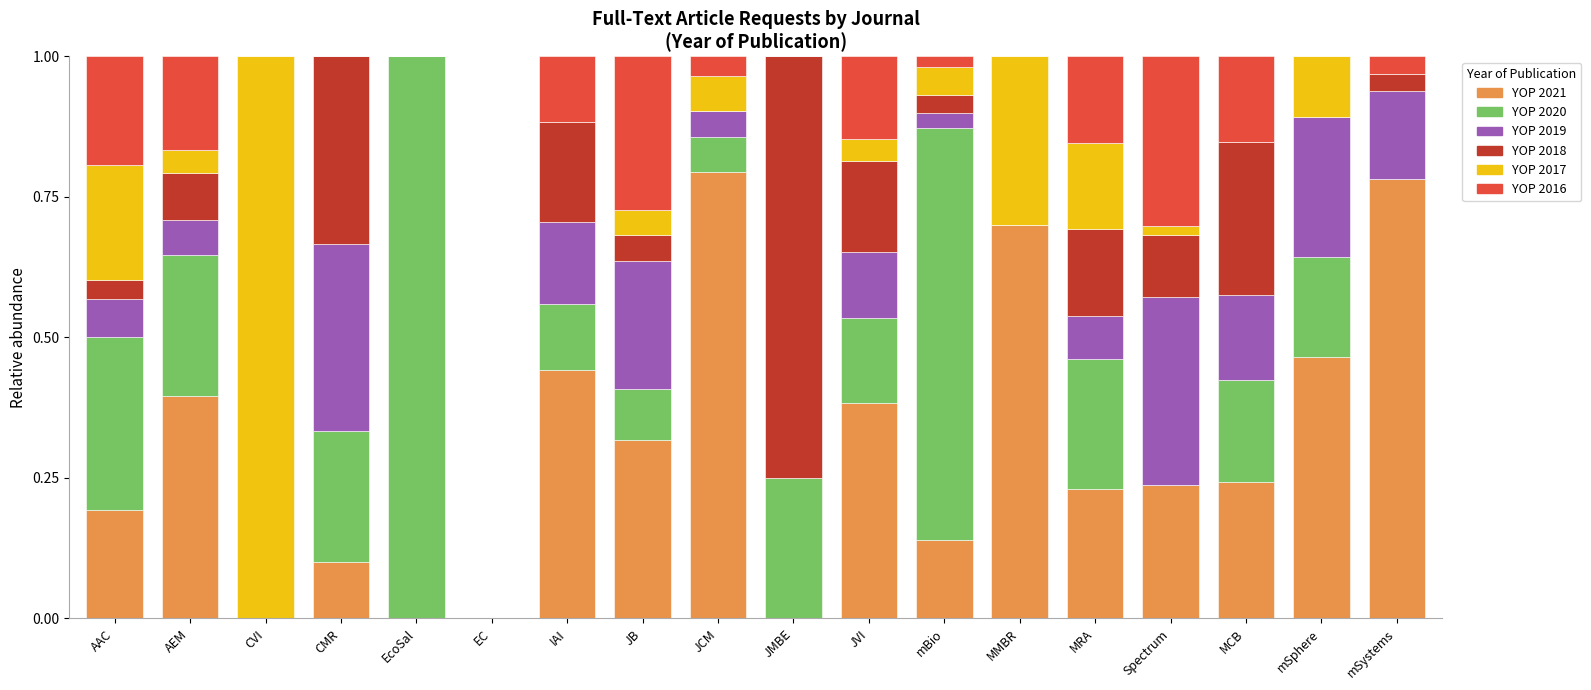

The value of YOP 2021 at JB is 0.4. True or false?

False